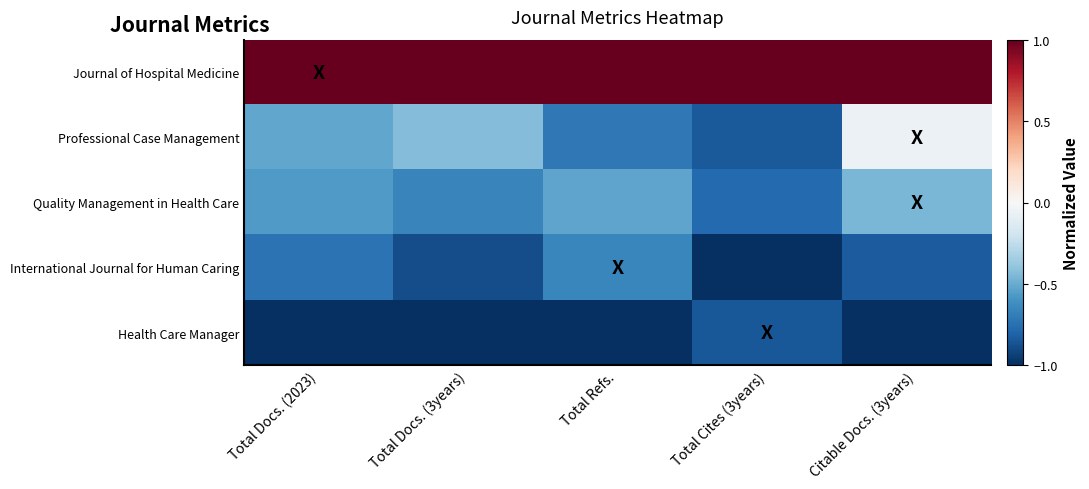

At which category is the sum across all series the highest?

Citable Docs. (3years)